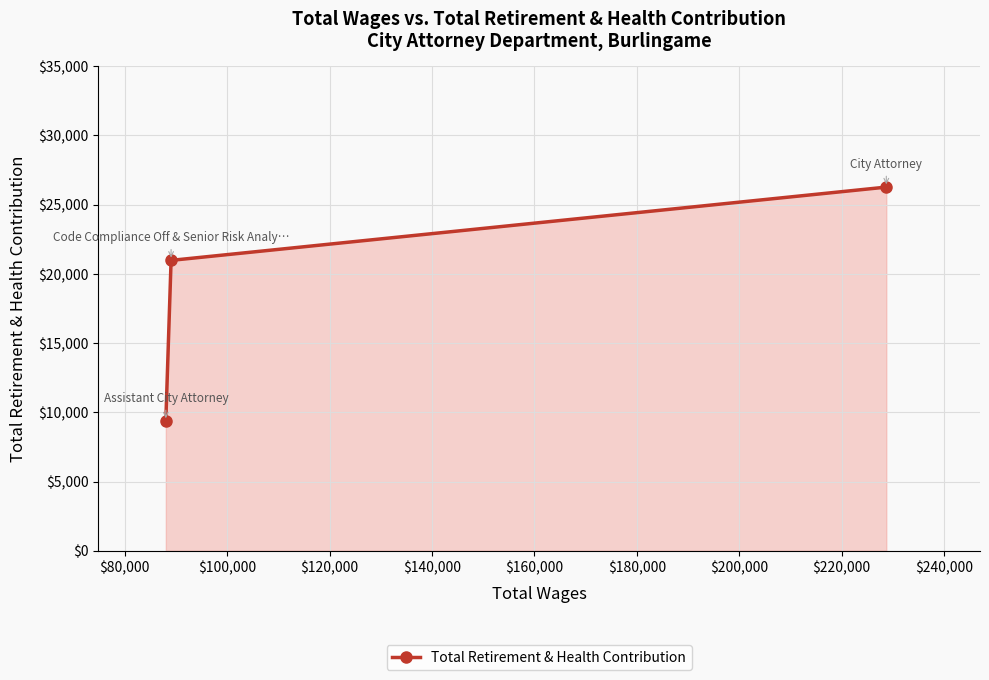

What is the maximum value shown in the chart?

26270